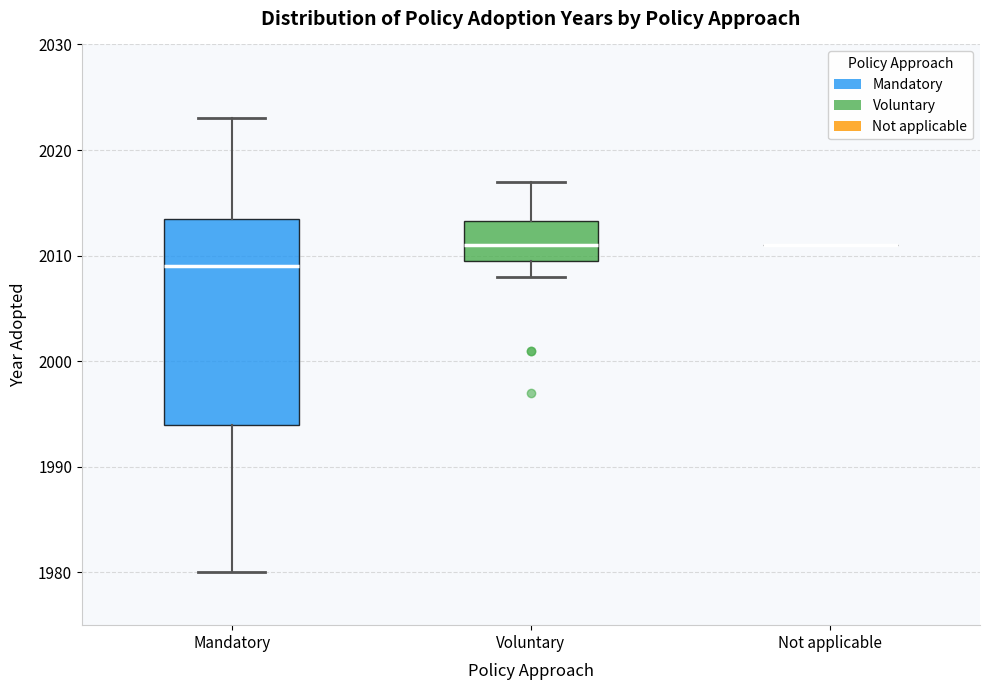

Reading left to right, read every box against the y-axis: the position of its median line, the range the box covers, and the ends of its whiskers. The values are not printed on the chart, so give them approximately, as read against the axis.

Mandatory: median 2009, box 1994 to 2014, whiskers 1980 to 2023
Voluntary: median 2011, box 2010 to 2013, whiskers 2008 to 2017
Not applicable: box collapsed to a line at 2011, whiskers 2011 to 2011